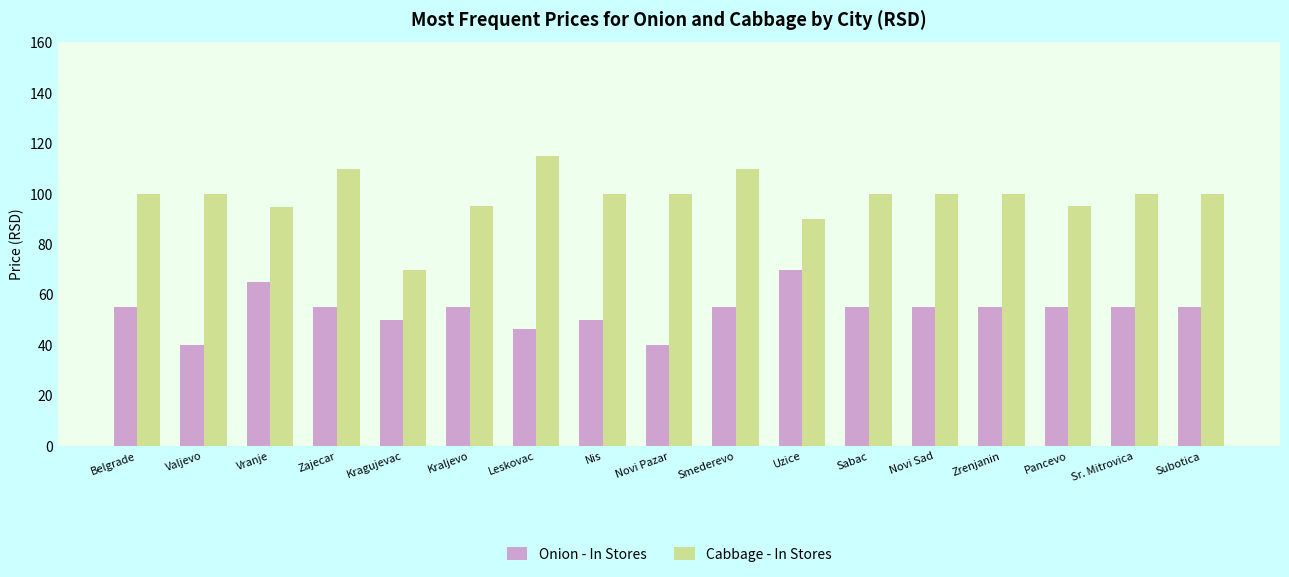

True or false: Onion - In Stores has a value of 55.0 at Zrenjanin.

True